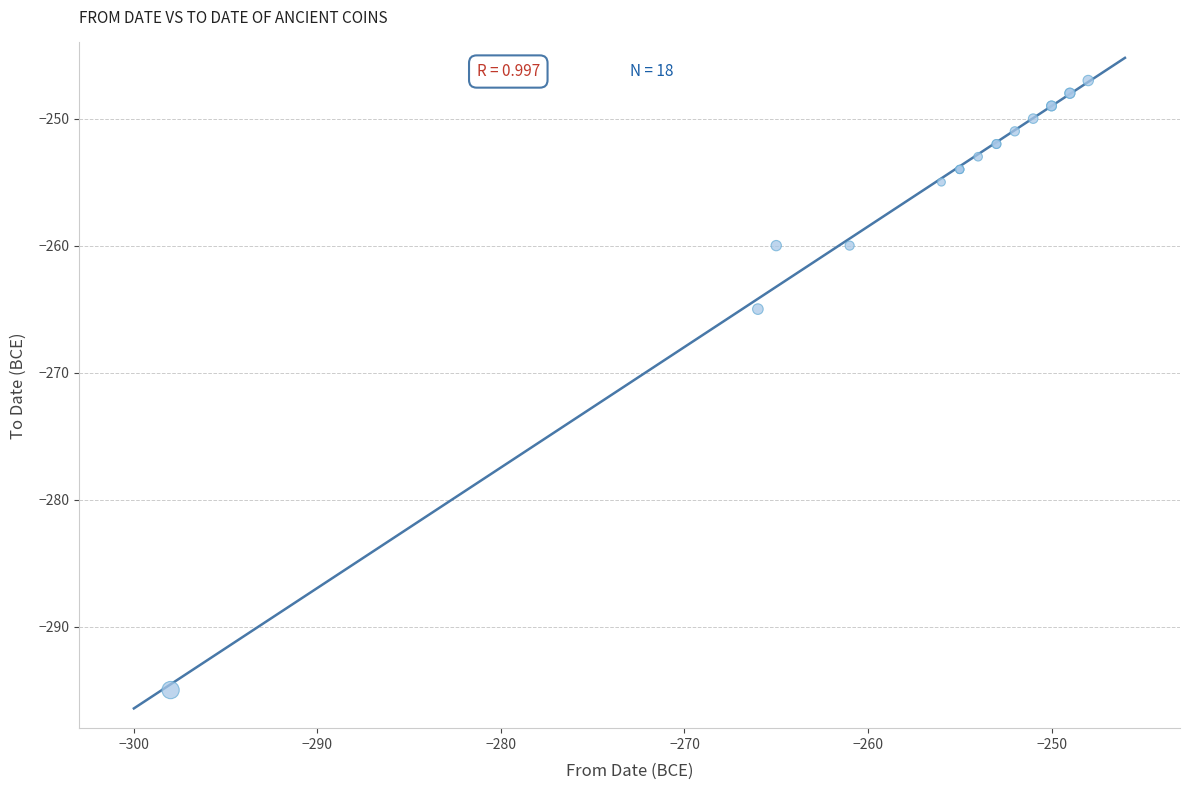

What Y value in the scatter plot is closest to -271?

-265